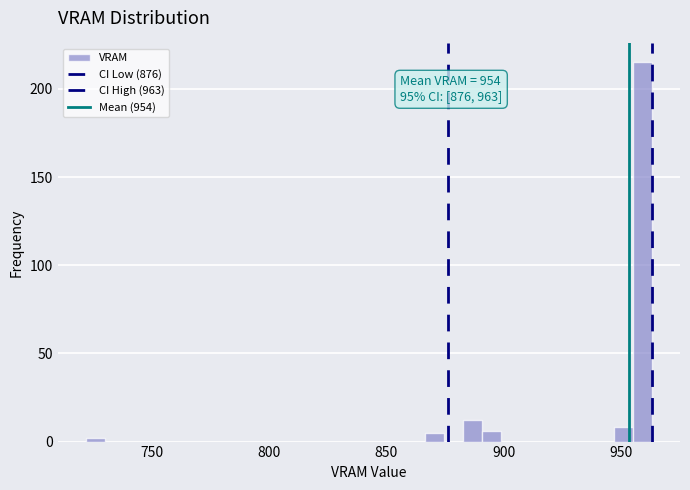

Around what value on the x-axis is the tallest bar? Give the approximate position of its centre, as read against the axis.

960